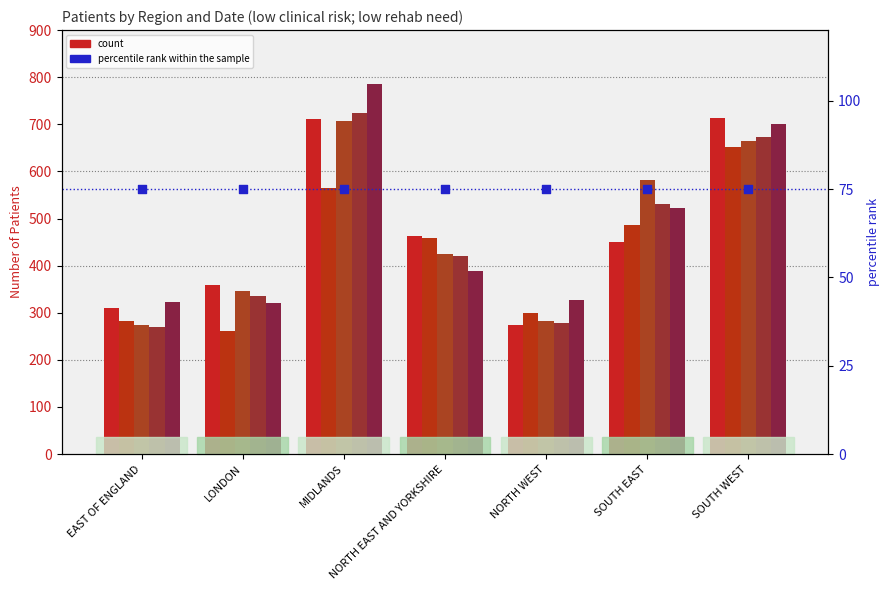

What is the total value across all series at SOUTH EAST?

2648